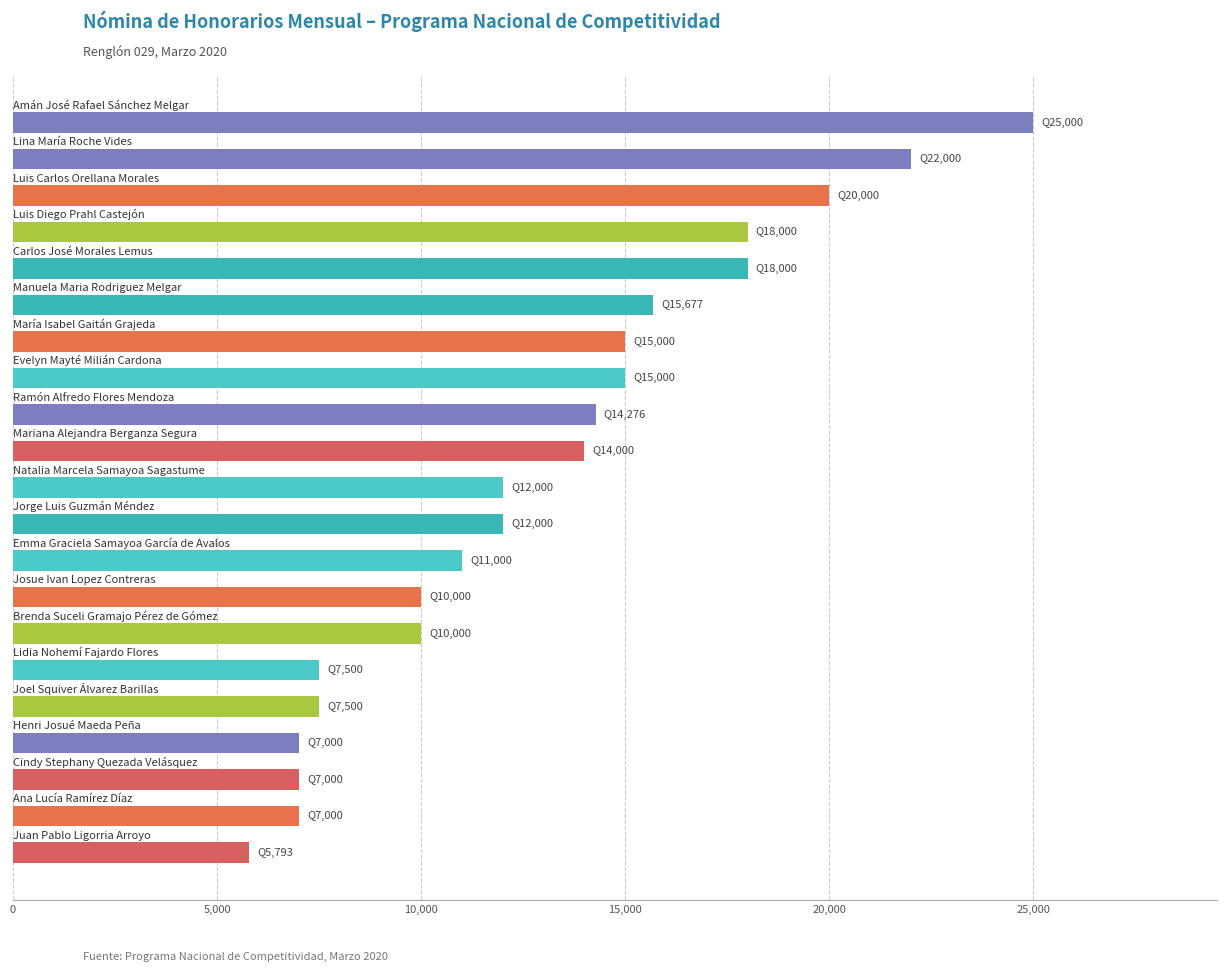

What is the difference between the second highest and second lowest values?

15000.0